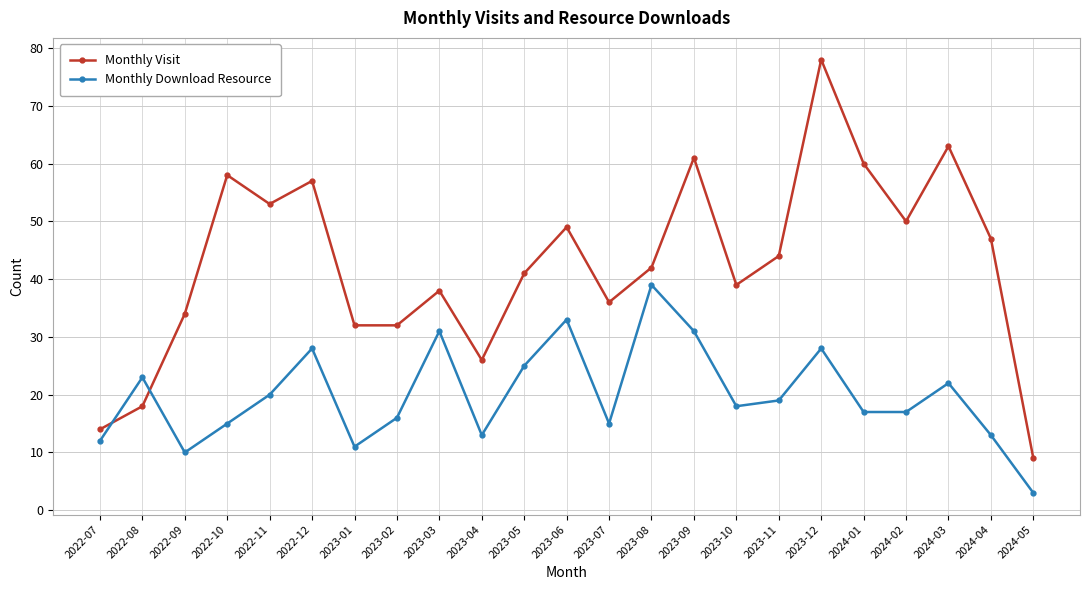

True or false: Monthly Visit has more than 0 interior local peaks.

True